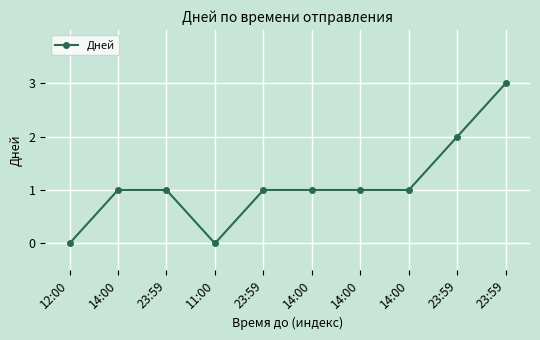

List the labels in order of value, largest first.

23:59, 23:59, 14:00, 23:59, 23:59, 14:00, 14:00, 14:00, 12:00, 11:00